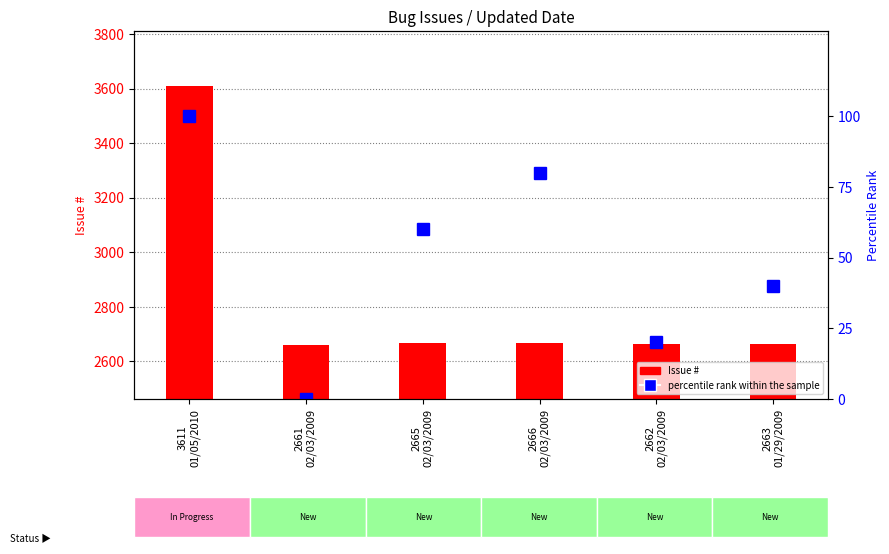

At which label does Issue # first exceed 2665?

3611
01/05/2010